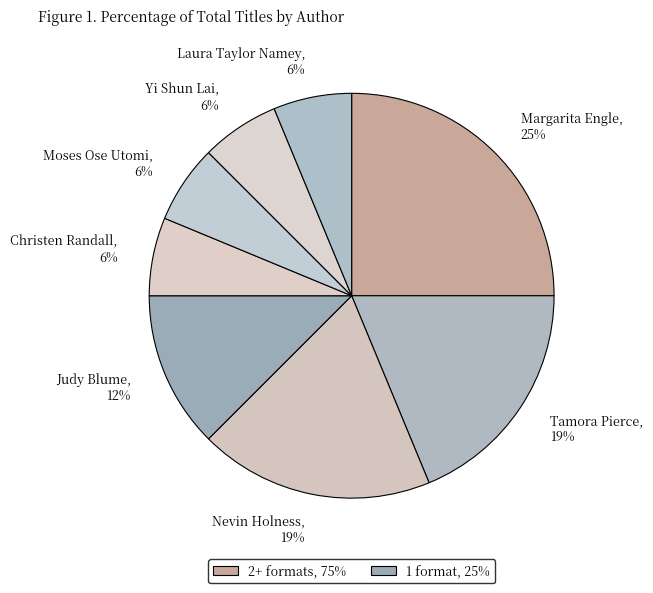

True or false: Judy Blume accounts for 25% of the total.

False